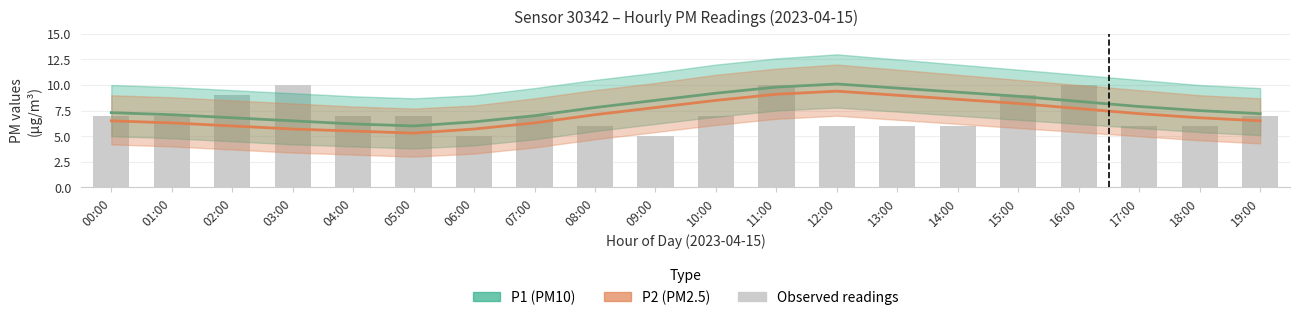

What is the value of the P1 bar at the 9th from the left?

7.8